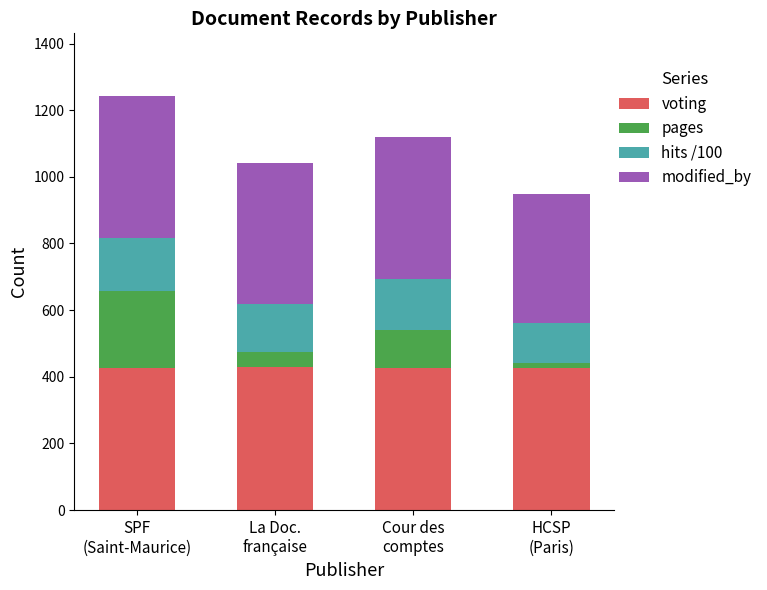

What is the minimum value for voting?

425